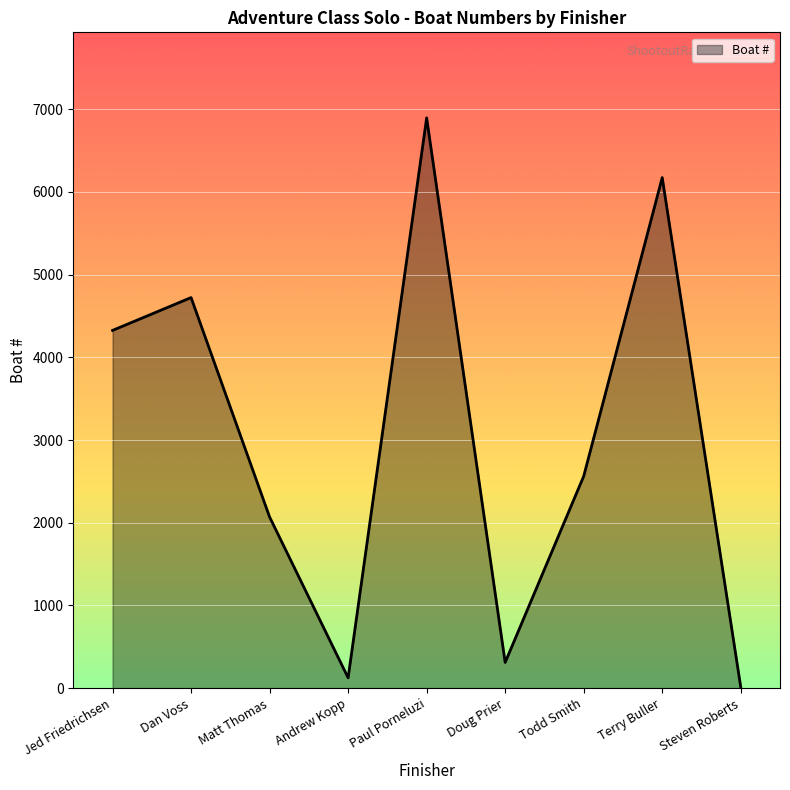

What is the change in value from Paul Porneluzi to Terry Buller?

-722